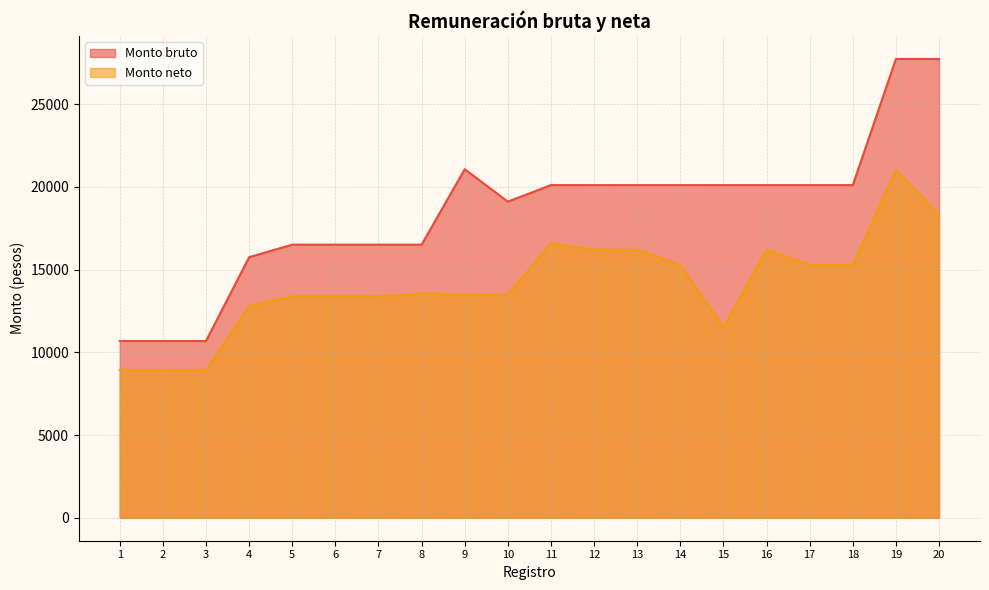

How many data points does each series have?

20